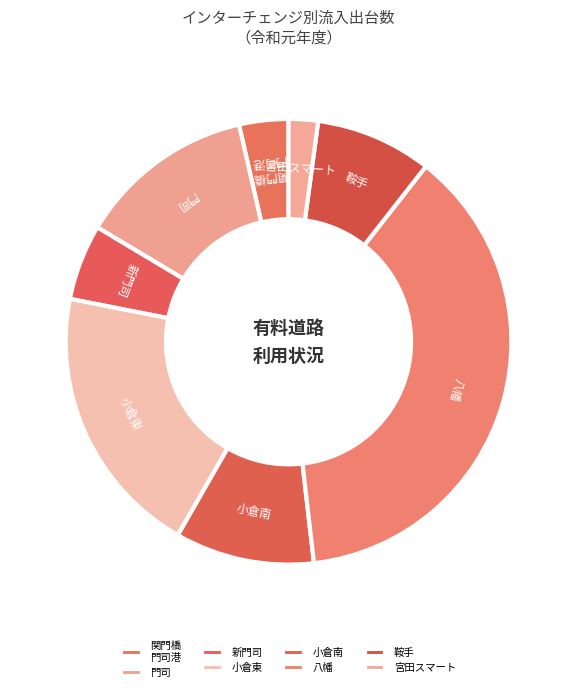

Approximately how many times larger is the value at 宮田スマート compared to 小倉南?

0.2